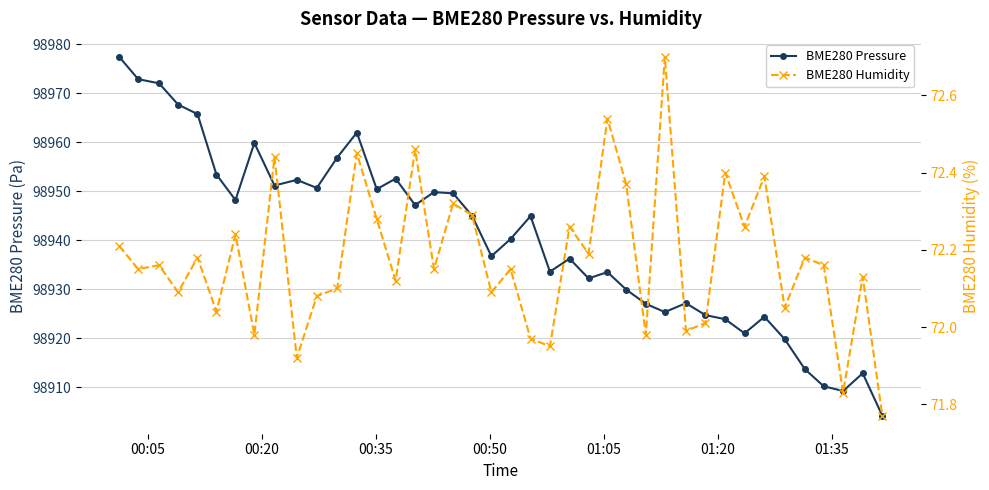

Rank the series by their maximum value, from highest to lowest.

BME280 Pressure, BME280 Humidity